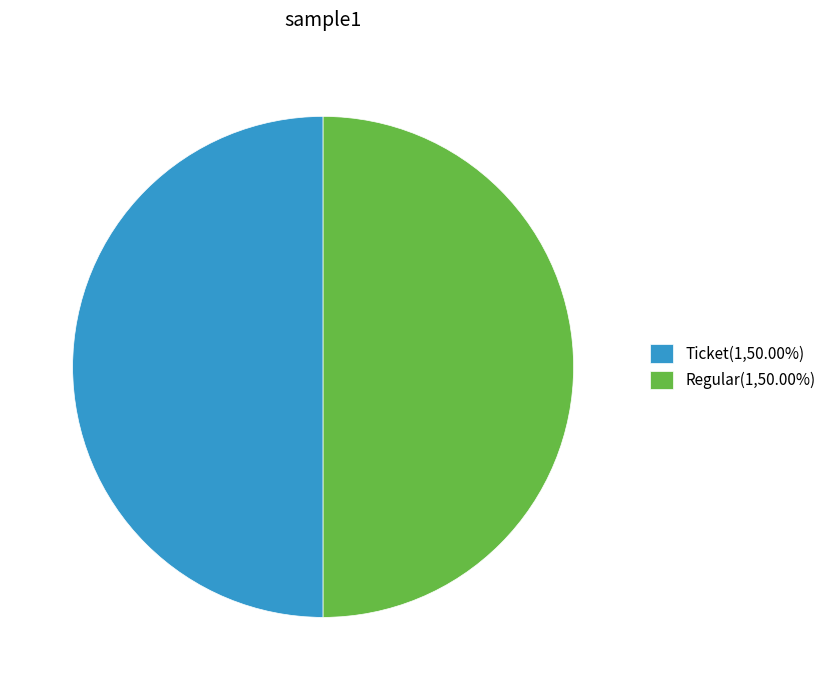

What is the ratio of the value at Ticket(1,50.00%) to the value at Regular(1,50.00%)?

1.0